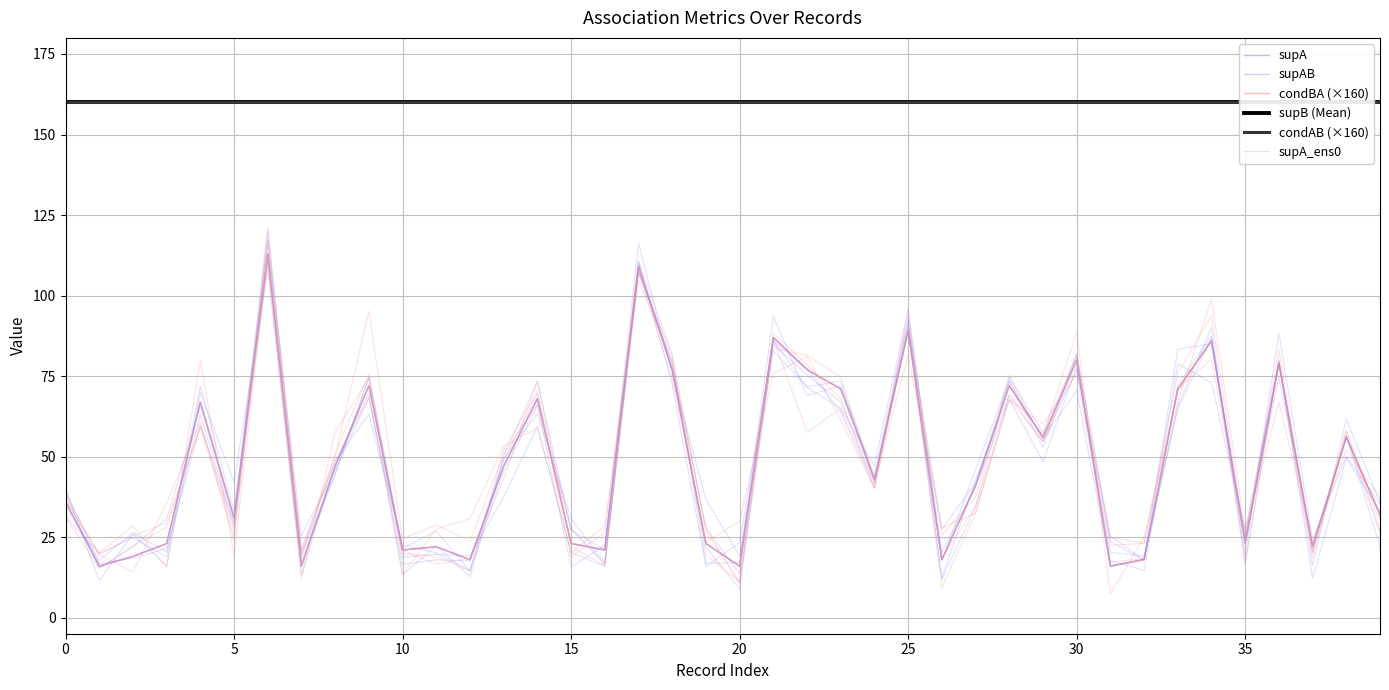

What is the average value of the supA series?

48